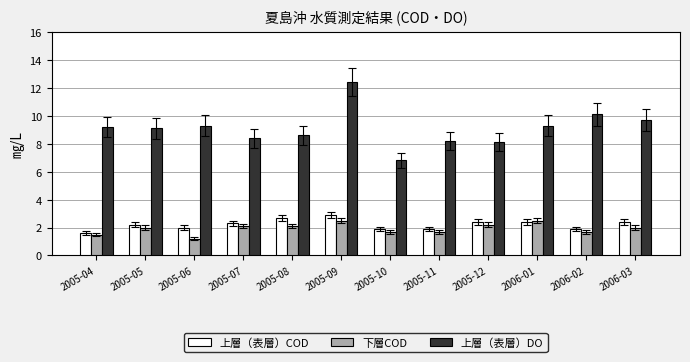

What is the minimum value shown in the chart?

1.2